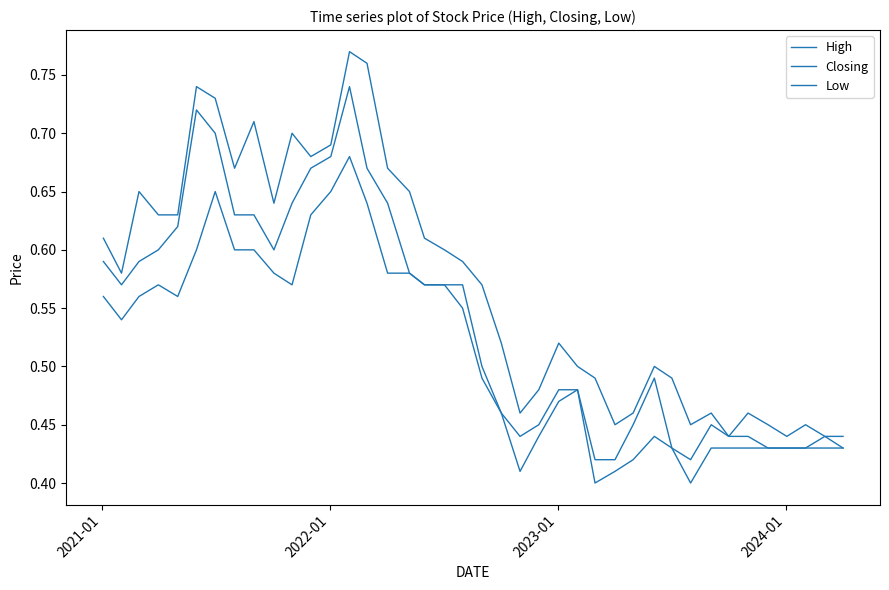

Is this an area chart (filled region under the line)?

No